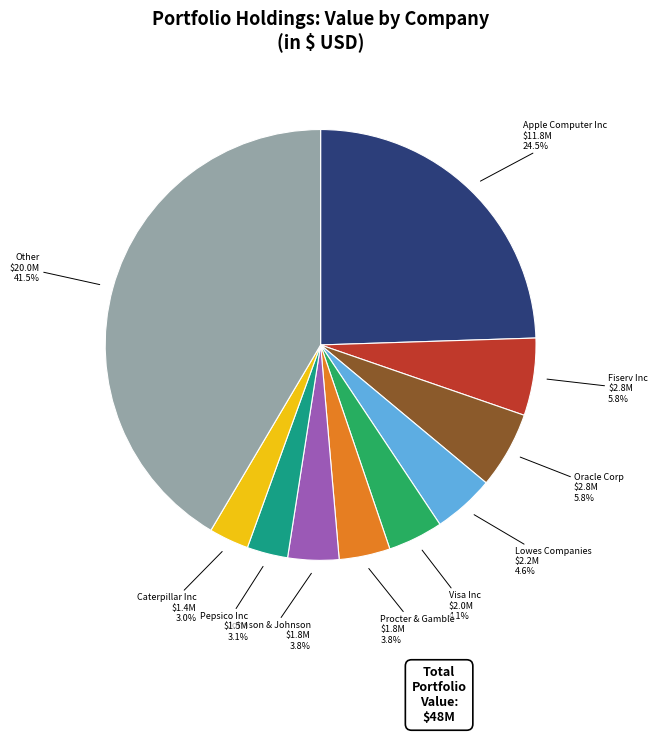

To the nearest percent, what is the average slice percentage?

10%